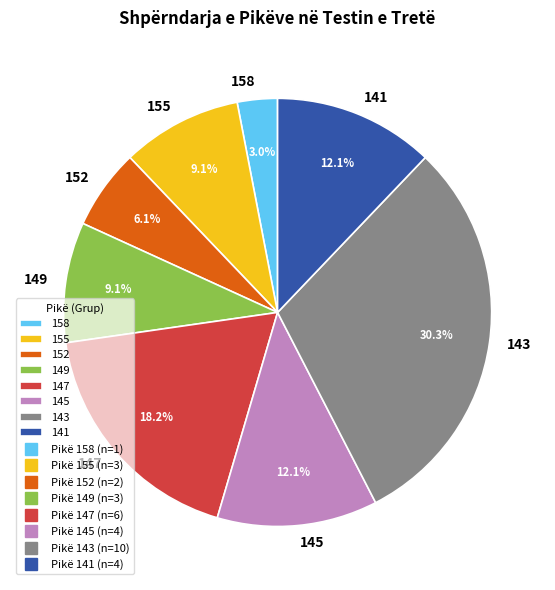

Between 149 and 143, which is larger?

143